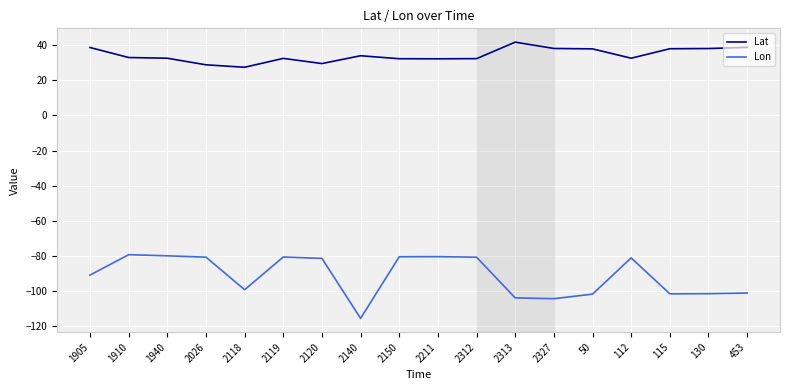

What is the lowest value of the Lon series?

-115.8